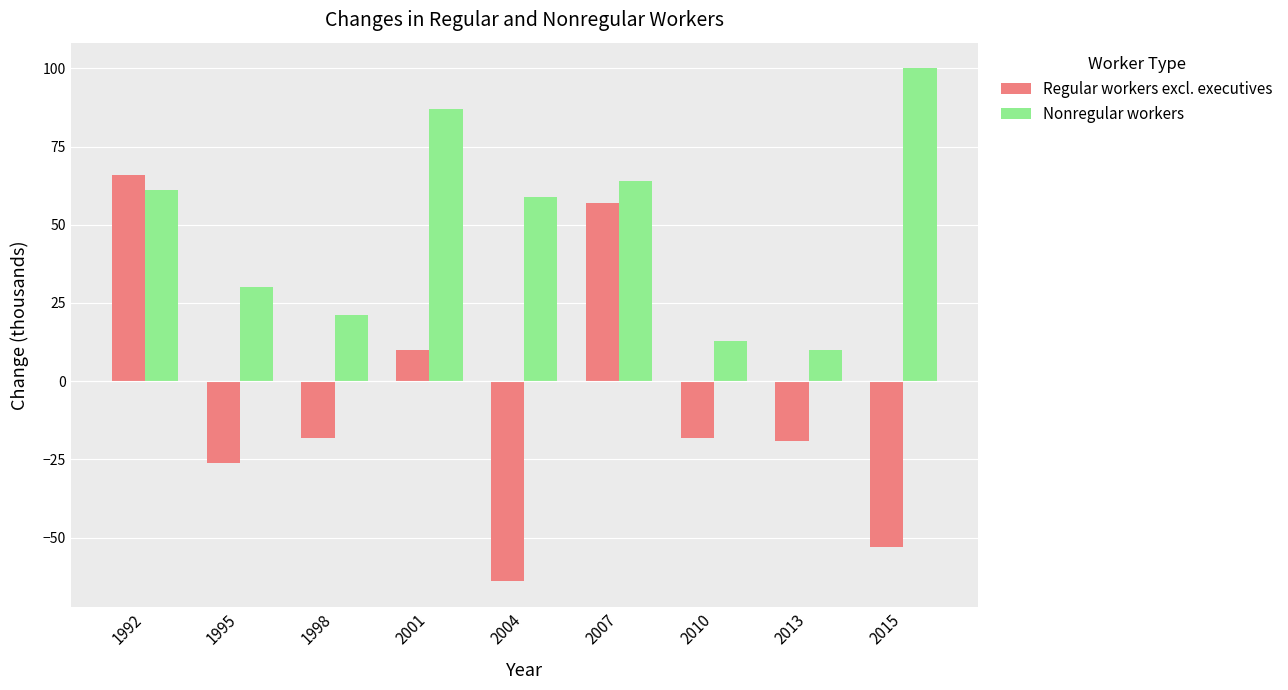

Which series changed the most between 2013 and 2015?

Nonregular workers